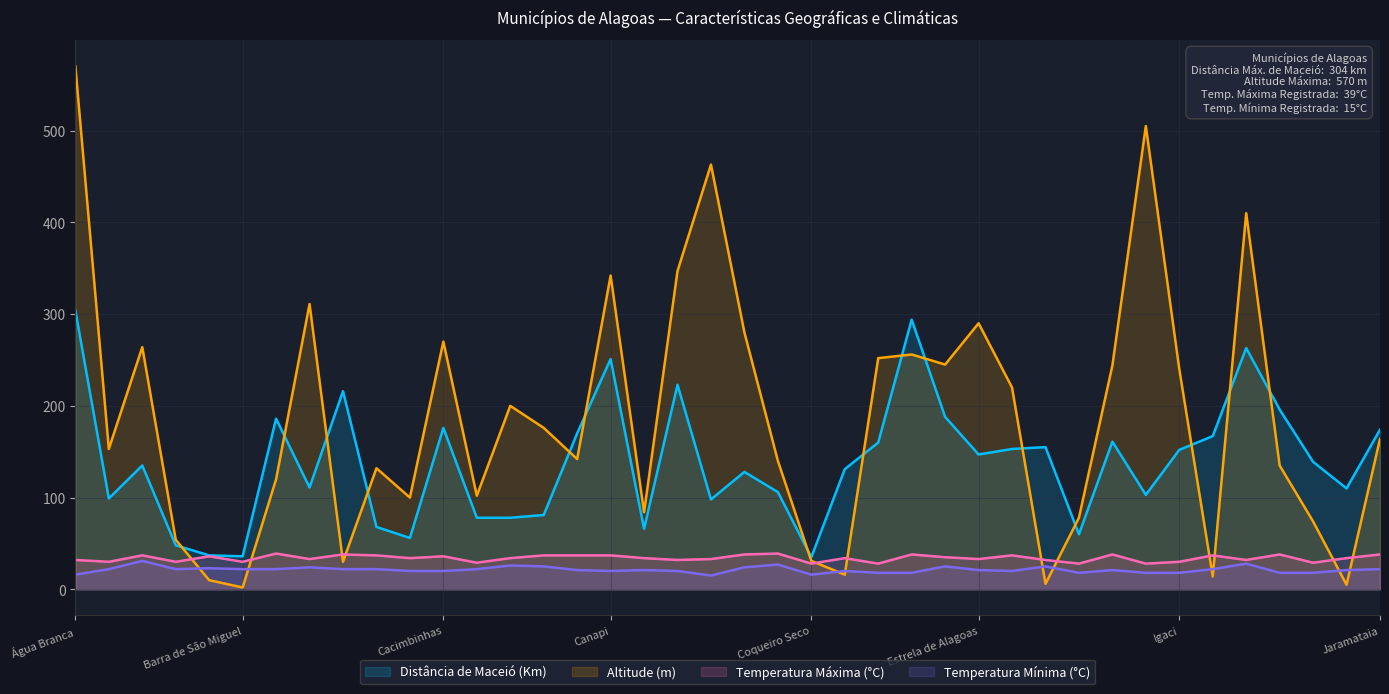

What is the greatest value displayed?

570